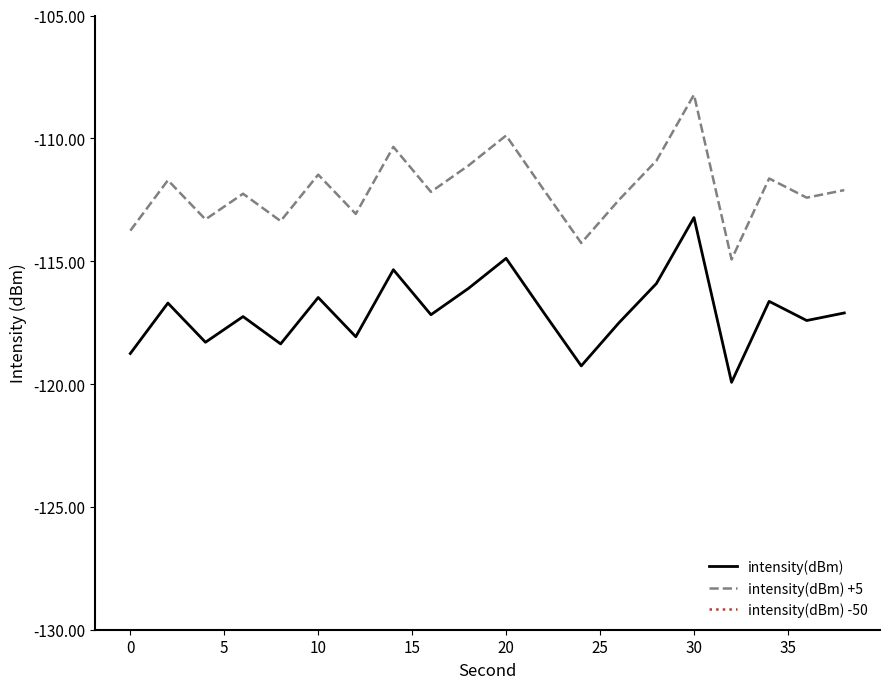

How many interior local valleys does the intensity(dBm) +5 series have?

7